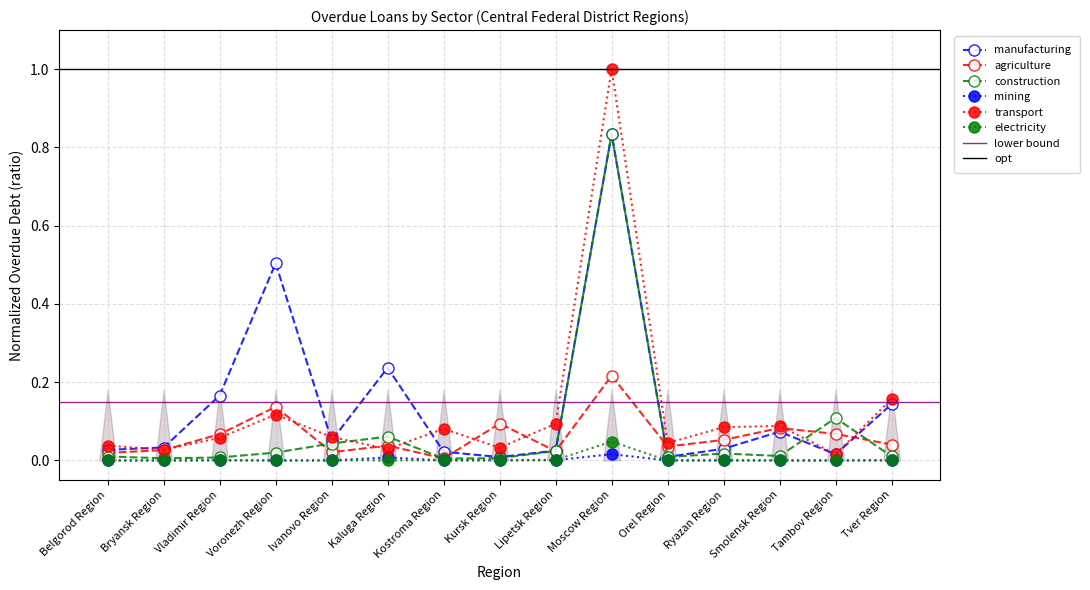

Reading left to right, transcribe all the data shown in this chart.

manufacturing: Belgorod Region=0.0	Bryansk Region=0.0	Vladimir Region=0.2	Voronezh Region=0.5	Ivanovo Region=0.1	Kaluga Region=0.2	Kostroma Region=0.0	Kursk Region=0.0	Lipetsk Region=0.0	Moscow Region=0.8	Orel Region=0.0	Ryazan Region=0.0	Smolensk Region=0.1	Tambov Region=0.0	Tver Region=0.1
agriculture: Belgorod Region=0.0	Bryansk Region=0.0	Vladimir Region=0.1	Voronezh Region=0.1	Ivanovo Region=0.0	Kaluga Region=0.0	Kostroma Region=0.0	Kursk Region=0.1	Lipetsk Region=0.0	Moscow Region=0.2	Orel Region=0.0	Ryazan Region=0.1	Smolensk Region=0.1	Tambov Region=0.1	Tver Region=0.0
construction: Belgorod Region=0.0	Bryansk Region=0.0	Vladimir Region=0.0	Voronezh Region=0.0	Ivanovo Region=0.0	Kaluga Region=0.1	Kostroma Region=0.0	Kursk Region=0.0	Lipetsk Region=0.0	Moscow Region=0.8	Orel Region=0.0	Ryazan Region=0.0	Smolensk Region=0.0	Tambov Region=0.1	Tver Region=0.0
mining: Belgorod Region=0.0	Bryansk Region=0.0	Vladimir Region=0.0	Voronezh Region=0.0	Ivanovo Region=0.0	Kaluga Region=0.0	Kostroma Region=0.0	Kursk Region=0.0	Lipetsk Region=0.0	Moscow Region=0.0	Orel Region=0.0	Ryazan Region=0.0	Smolensk Region=0.0	Tambov Region=0.0	Tver Region=0.0
transport: Belgorod Region=0.0	Bryansk Region=0.0	Vladimir Region=0.1	Voronezh Region=0.1	Ivanovo Region=0.1	Kaluga Region=0.0	Kostroma Region=0.1	Kursk Region=0.0	Lipetsk Region=0.1	Moscow Region=1.0	Orel Region=0.0	Ryazan Region=0.1	Smolensk Region=0.1	Tambov Region=0.0	Tver Region=0.2
electricity: Belgorod Region=0.0	Bryansk Region=0.0	Vladimir Region=0.0	Voronezh Region=0.0	Ivanovo Region=0.0	Kaluga Region=0.0	Kostroma Region=0.0	Kursk Region=0.0	Lipetsk Region=0.0	Moscow Region=0.0	Orel Region=0.0	Ryazan Region=0.0	Smolensk Region=0.0	Tambov Region=0.0	Tver Region=0.0